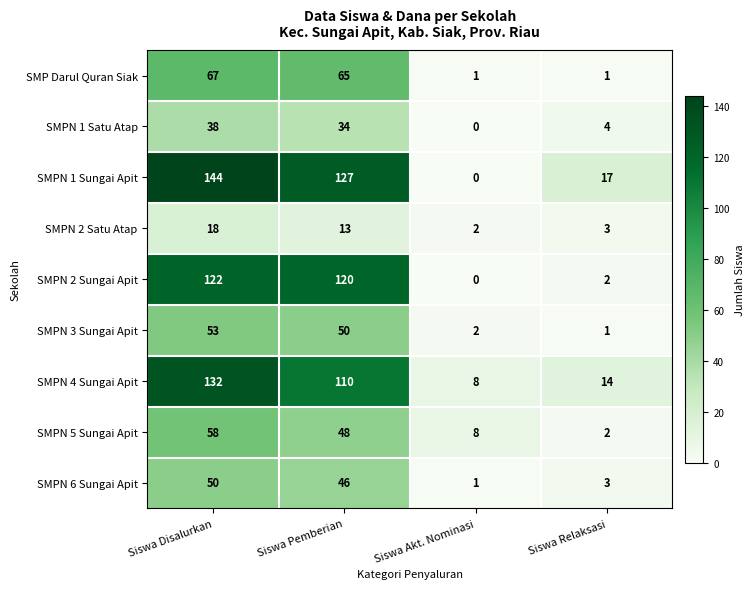

Which label corresponds to the smallest value in the chart?

Siswa Akt. Nominasi